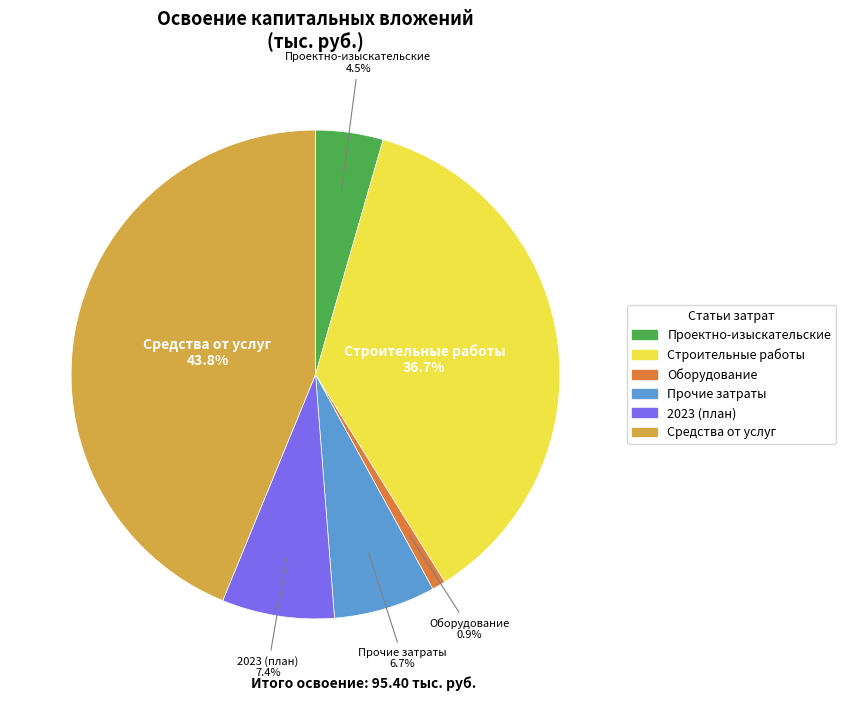

Is there a majority slice in this chart?

No